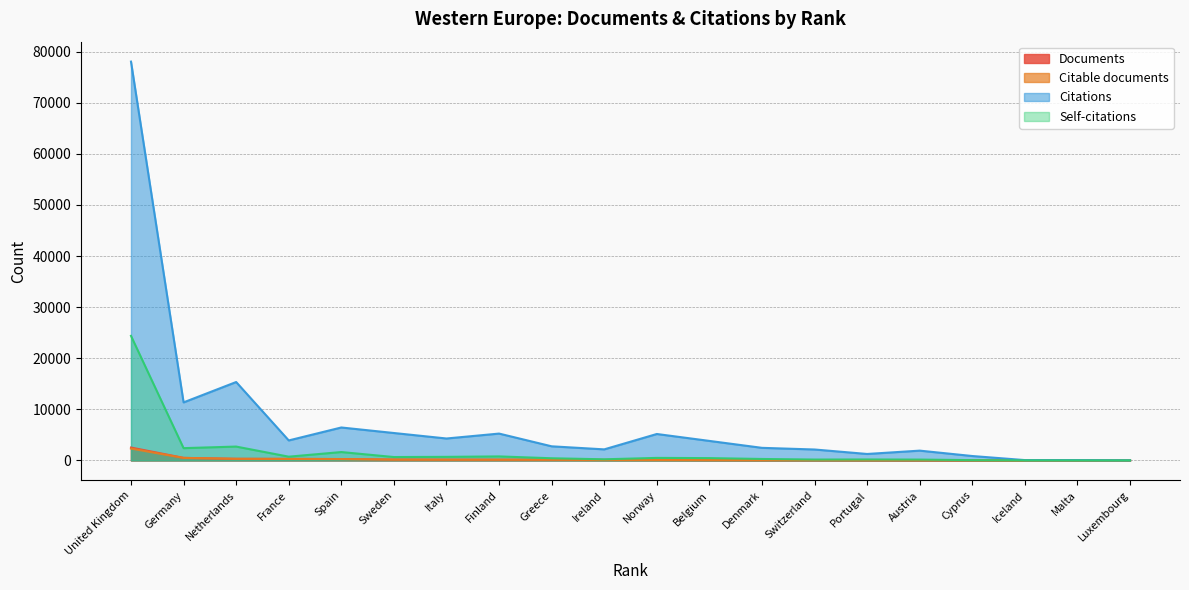

What is the difference between the maximum and minimum values in the Citations series?

78048